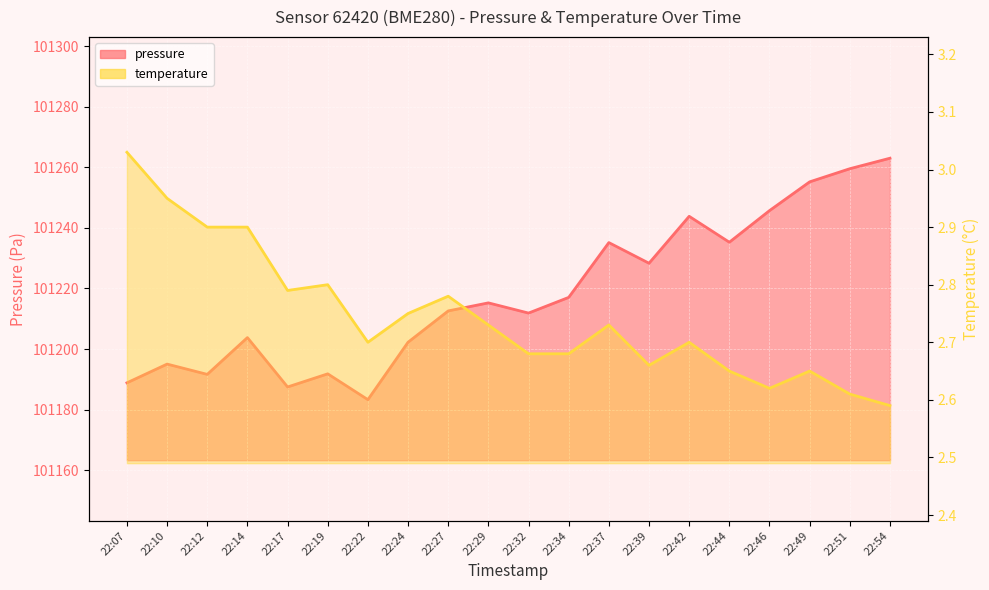

Is it true that pressure equals 159874.0 at 22:39?

False